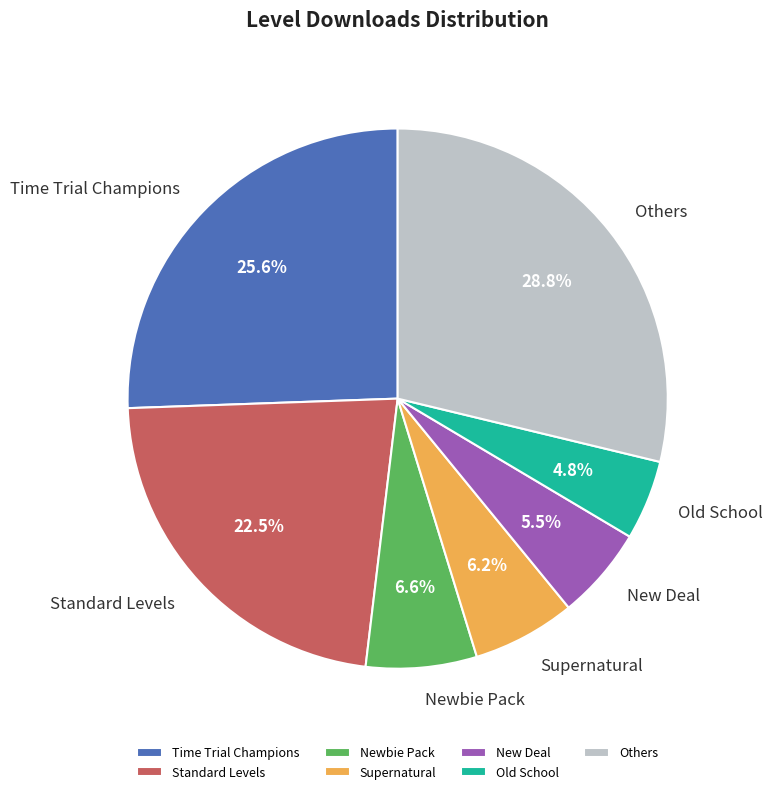

Combined, do Old School and Standard Levels account for over 50%?

No